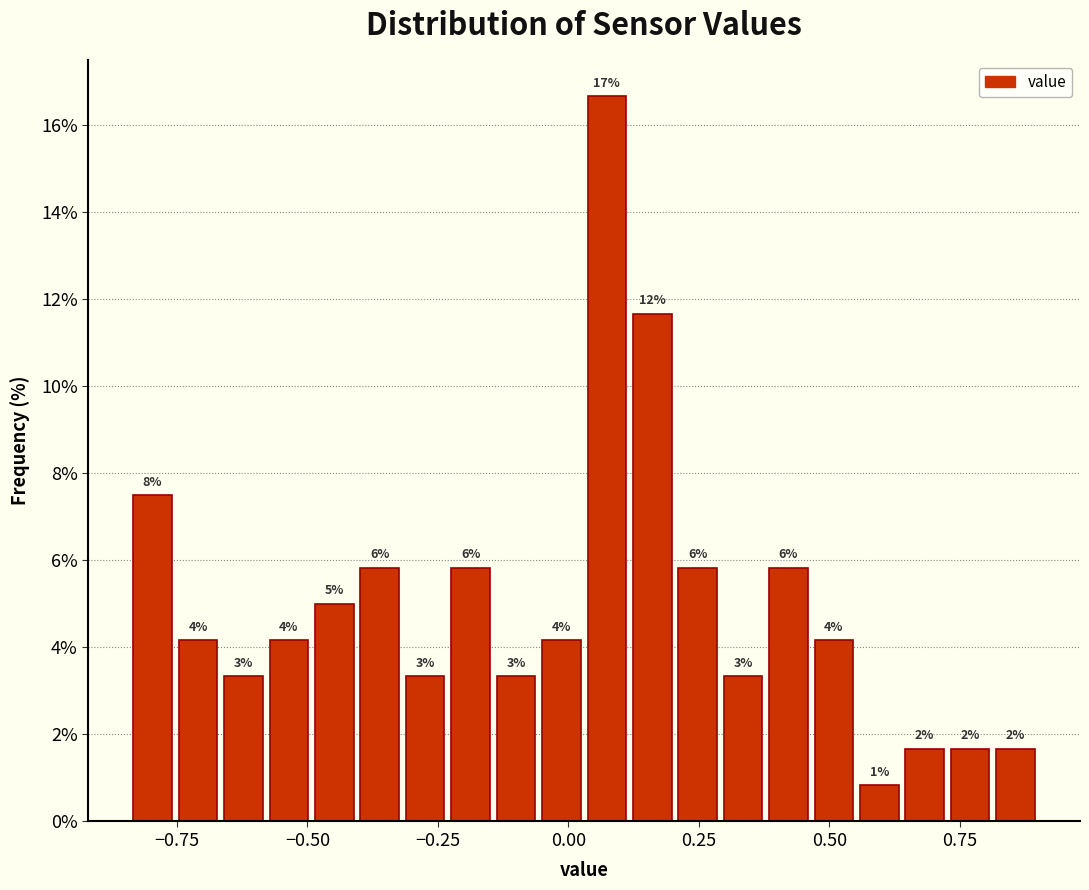

Around what value on the x-axis is the tallest bar? Give the approximate position of its centre, as read against the axis.

0.05